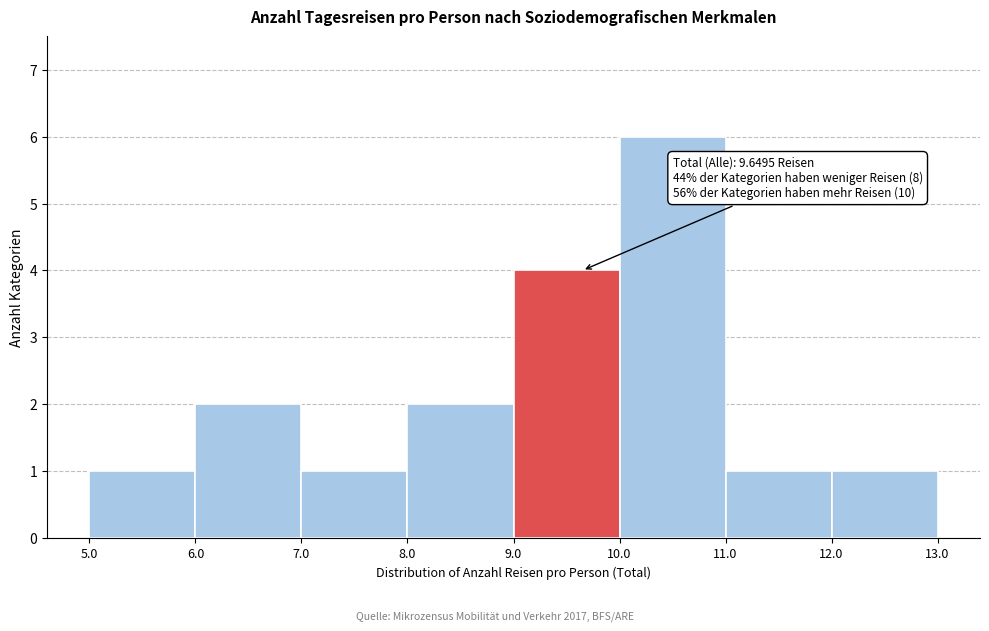

Which range on the x-axis has the tallest bar?

10.0 to 11.0